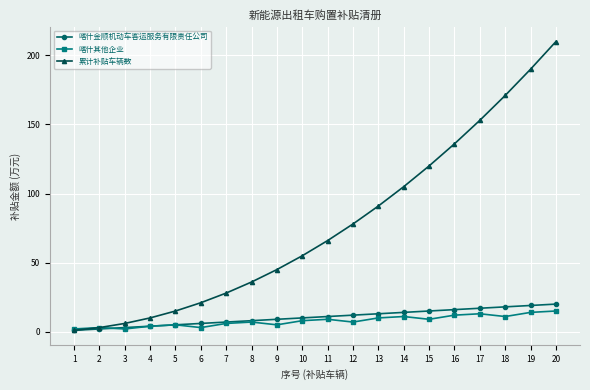

Does the chart display data point markers on the line(s)?

Yes